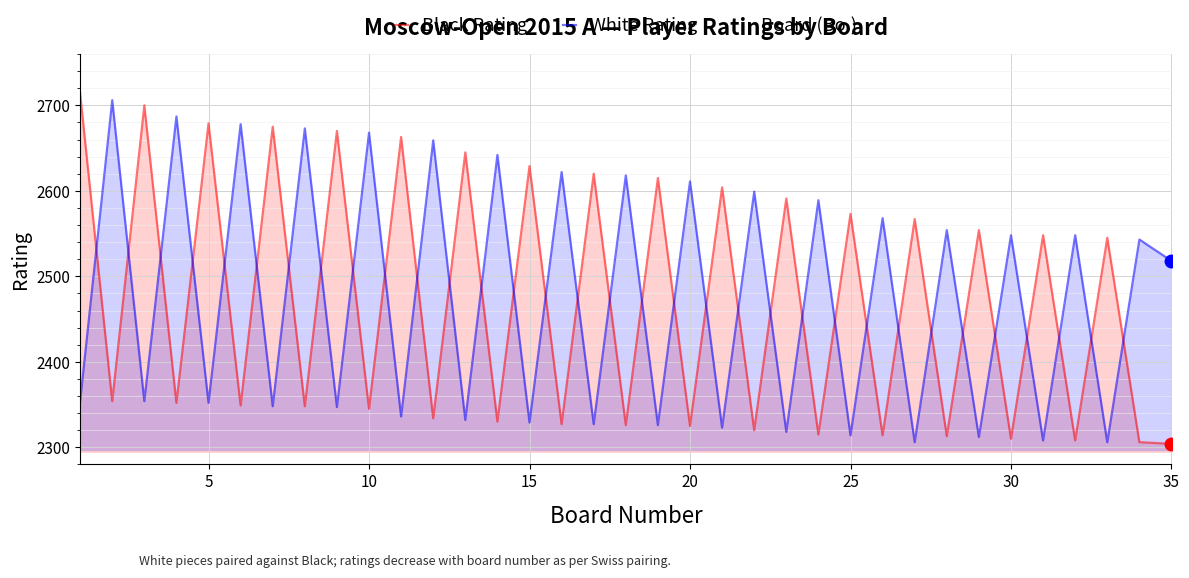

How many interior local valleys does the White Rating series have?

16